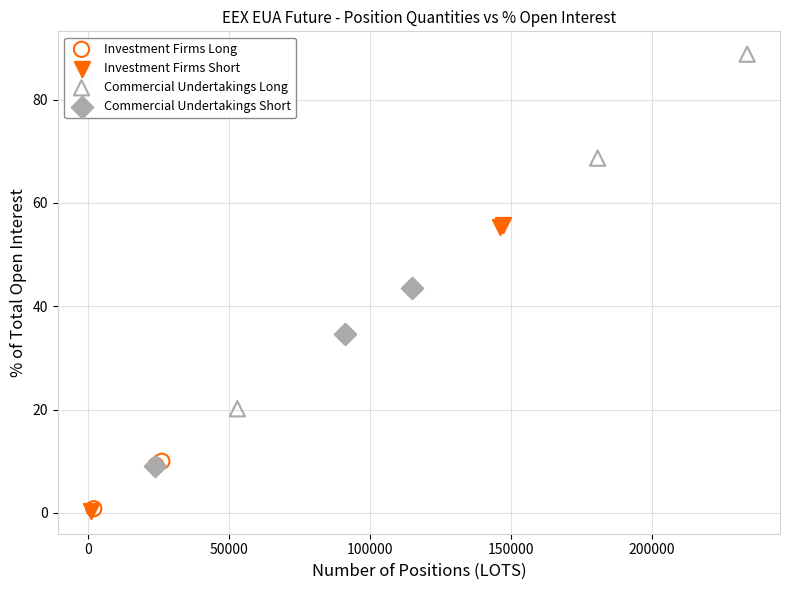

Which series has the widest spread of Y values?

Commercial Undertakings Long